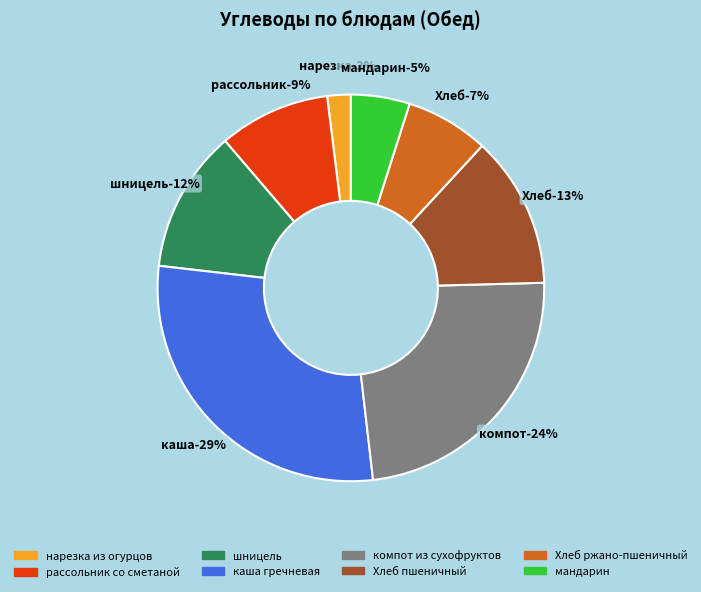

To the nearest percent, what is the difference between the largest and smallest slice percentages?

27%